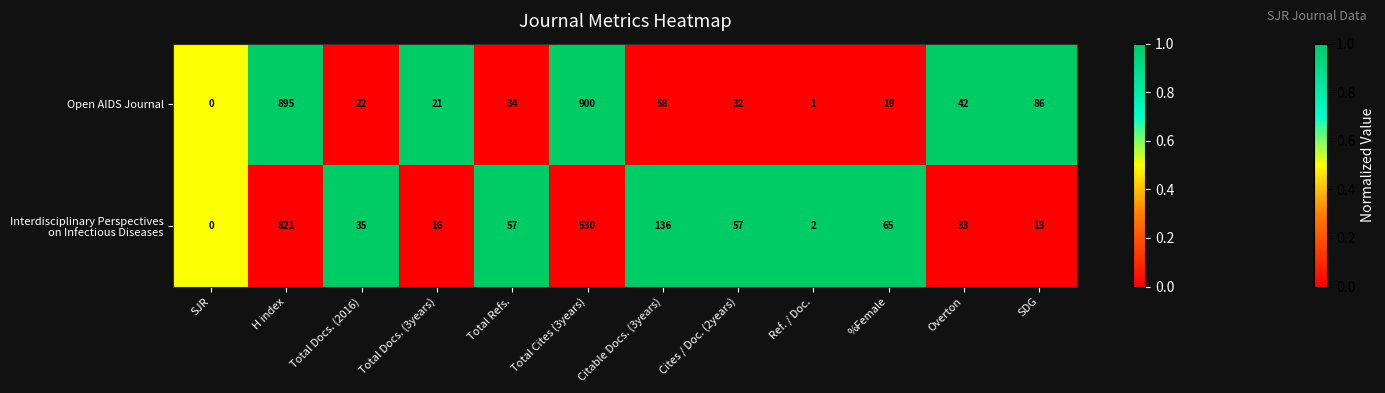

Which series has the largest total across all categories?

Open AIDS Journal